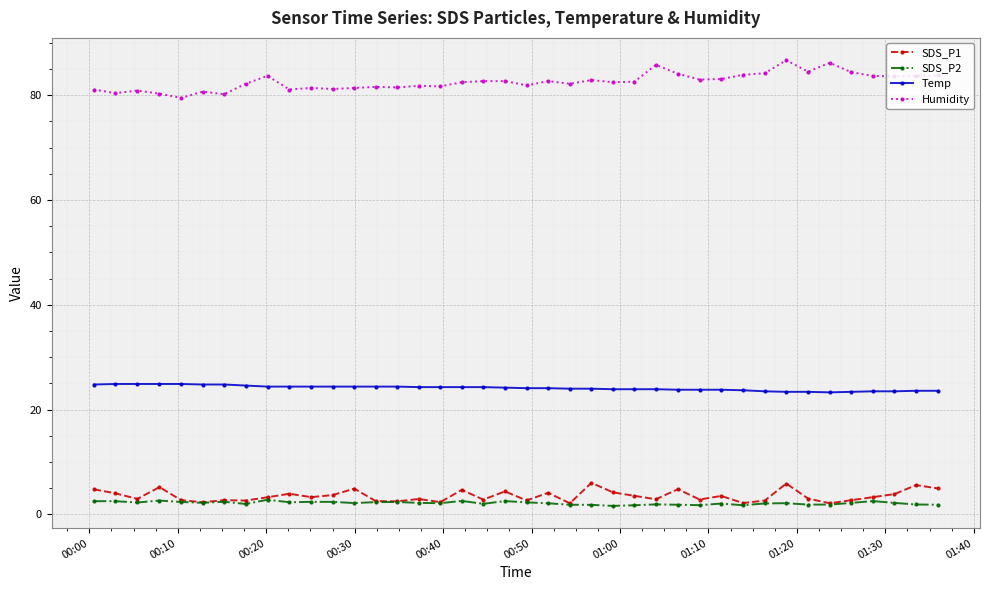

What is the maximum value shown in the chart?

86.7